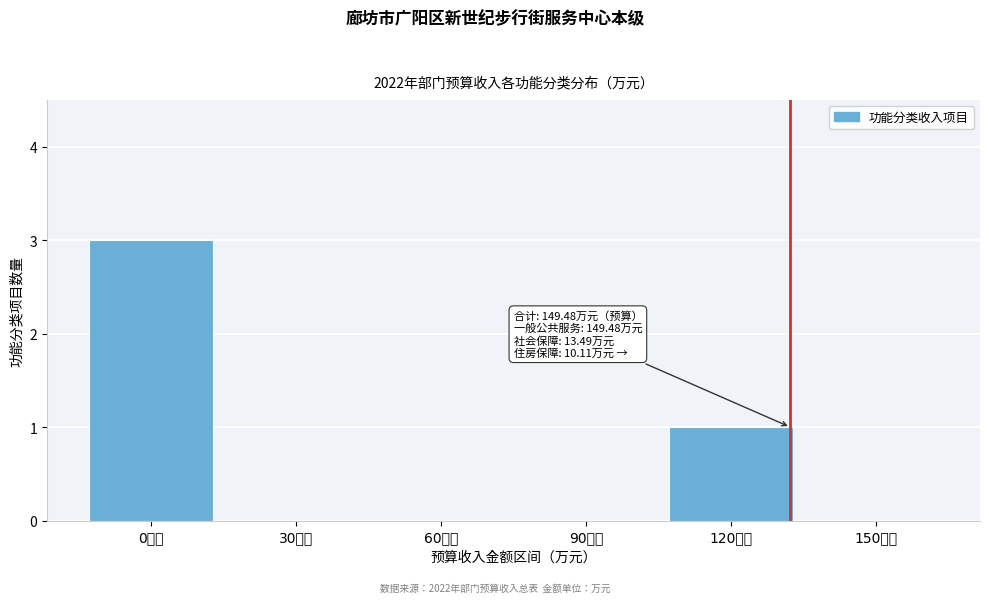

Reading right to left, extract all data points from this chart.

150万元=0	120万元=1	90万元=0	60万元=0	30万元=0	0万元=3